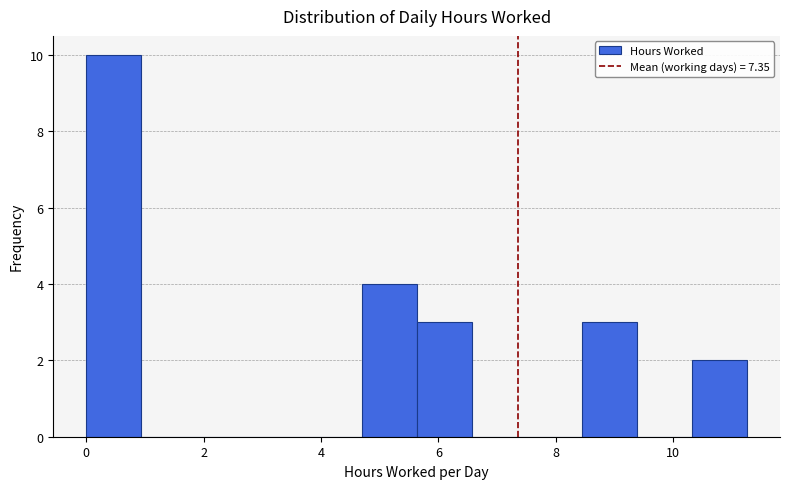

Which range on the x-axis has the tallest bar?

0.0 to 1.0